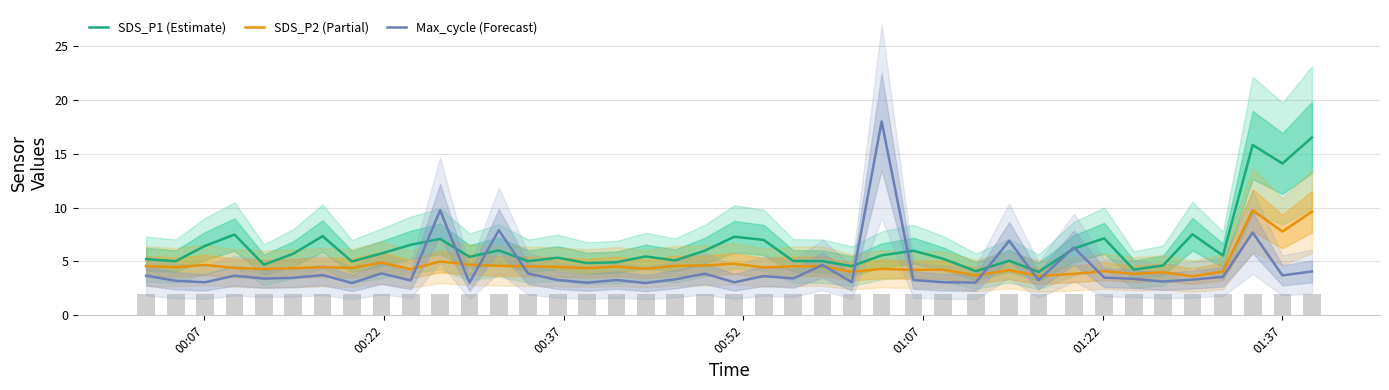

Which series has the largest total across all categories?

SDS_P1 (Estimate)